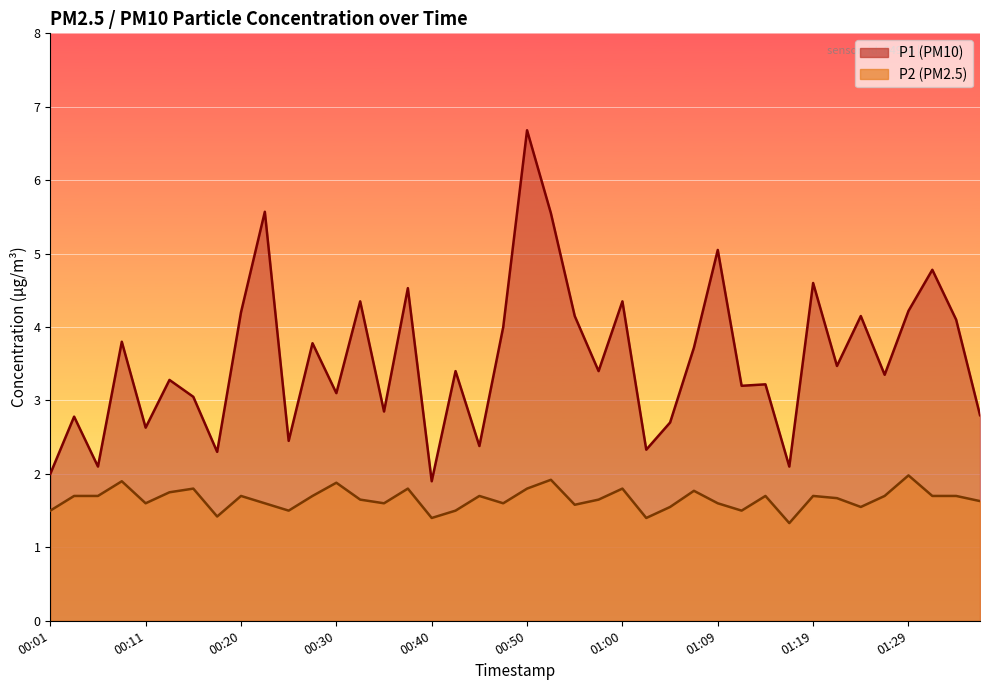

Reading left to right, what are all the values shown in this chart?

P1: 00:01=2.0	00:03=2.8	00:06=2.1	00:08=3.8	00:11=2.6	00:13=3.3	00:16=3.0	00:18=2.3	00:20=4.2	00:23=5.6	00:25=2.5	00:28=3.8	00:30=3.1	00:33=4.3	00:35=2.9	00:37=4.5	00:40=1.9	00:42=3.4	00:45=2.4	00:47=4.0	00:50=6.7	00:52=5.5	00:55=4.2	00:57=3.4	01:00=4.3	01:02=2.3	01:05=2.7	01:07=3.7	01:09=5.0	01:12=3.2	01:14=3.2	01:17=2.1	01:19=4.6	01:22=3.5	01:24=4.2	01:26=3.4	01:29=4.2	01:31=4.8	01:34=4.1	01:36=2.8
P2: 00:01=1.5	00:03=1.7	00:06=1.7	00:08=1.9	00:11=1.6	00:13=1.8	00:16=1.8	00:18=1.4	00:20=1.7	00:23=1.6	00:25=1.5	00:28=1.7	00:30=1.9	00:33=1.6	00:35=1.6	00:37=1.8	00:40=1.4	00:42=1.5	00:45=1.7	00:47=1.6	00:50=1.8	00:52=1.9	00:55=1.6	00:57=1.6	01:00=1.8	01:02=1.4	01:05=1.6	01:07=1.8	01:09=1.6	01:12=1.5	01:14=1.7	01:17=1.3	01:19=1.7	01:22=1.7	01:24=1.6	01:26=1.7	01:29=2.0	01:31=1.7	01:34=1.7	01:36=1.6